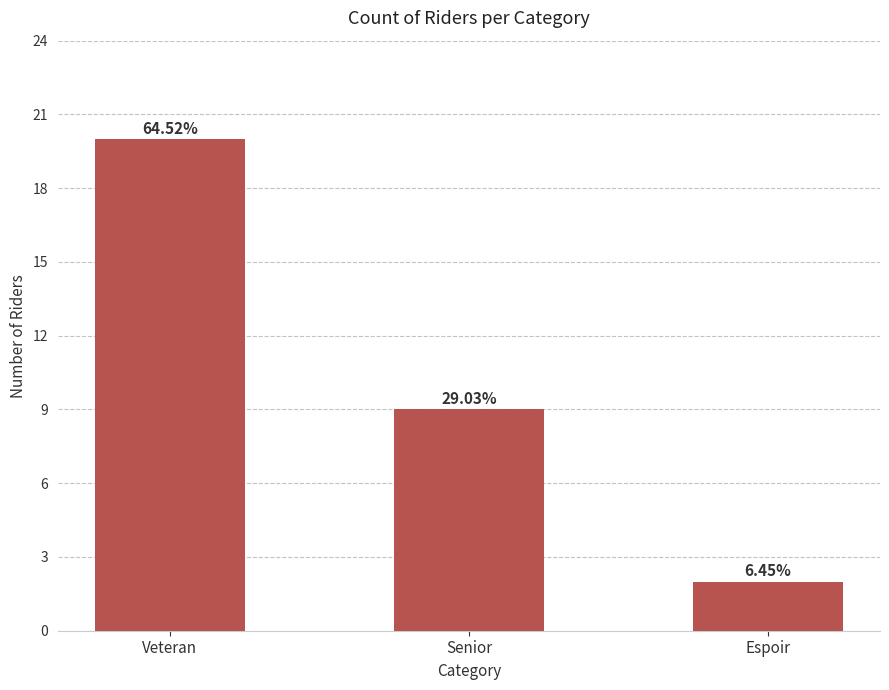

How many bars are there in total?

3